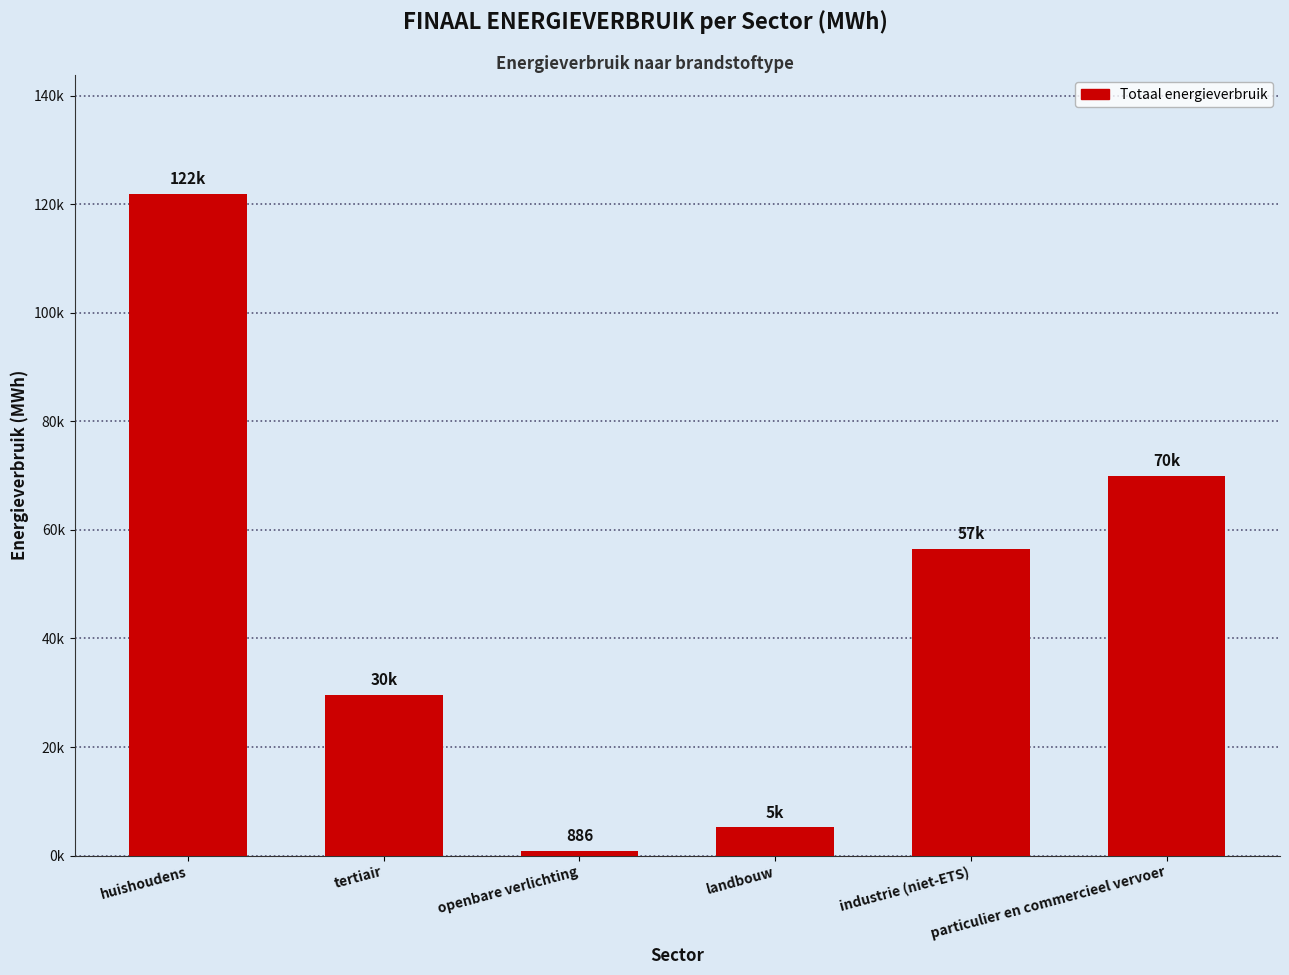

Between openbare verlichting and huishoudens, which is larger?

huishoudens